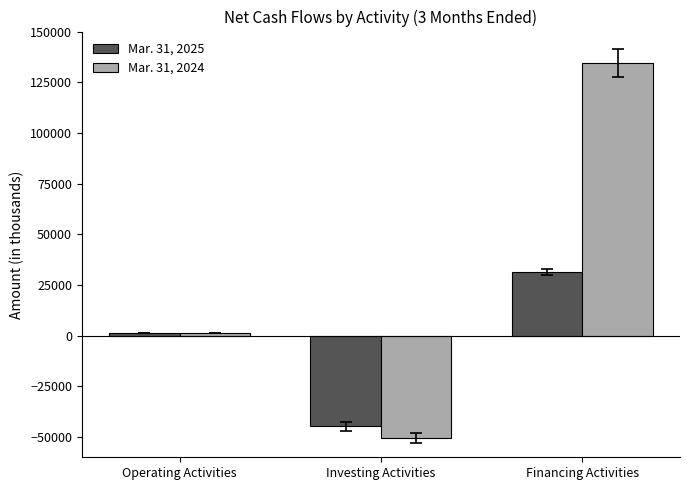

Which series has the widest spread of values?

Mar. 31, 2024